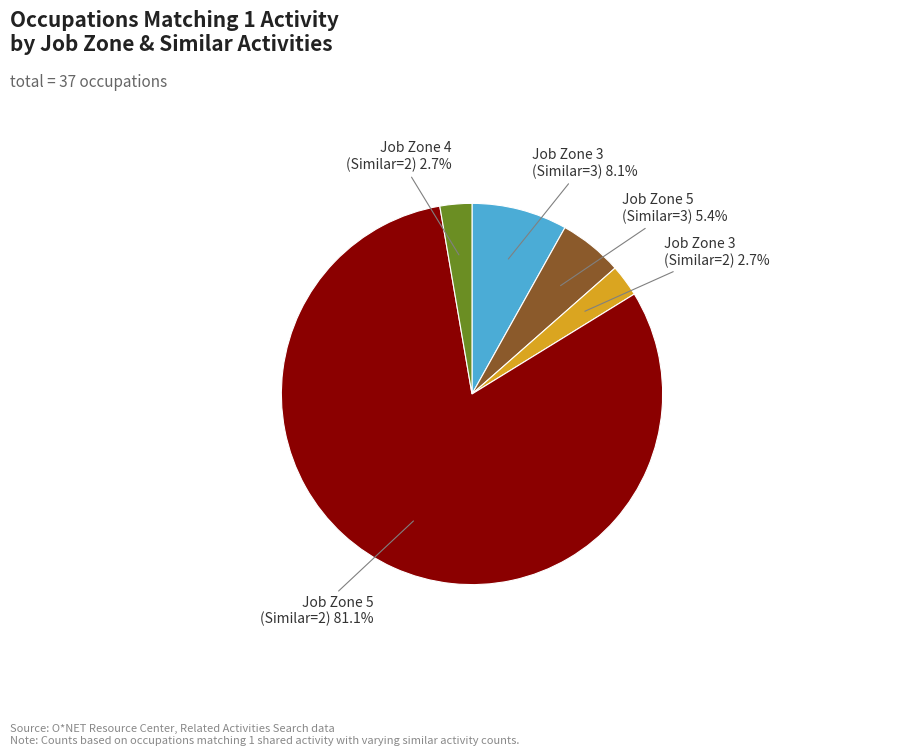

To the nearest percent, what is the difference between the largest and smallest slice percentages?

78%